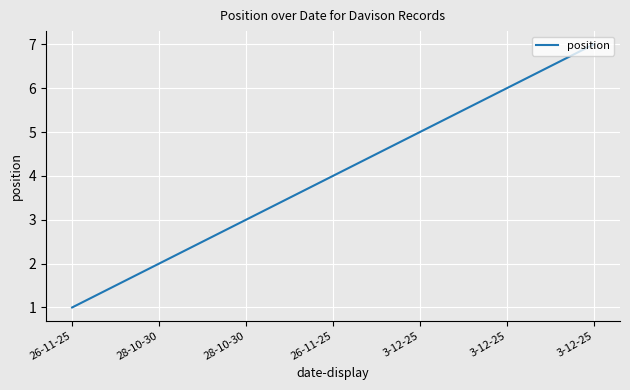

What is the ratio of the value at 3-12-25 to the value at 28-10-30?

2.3